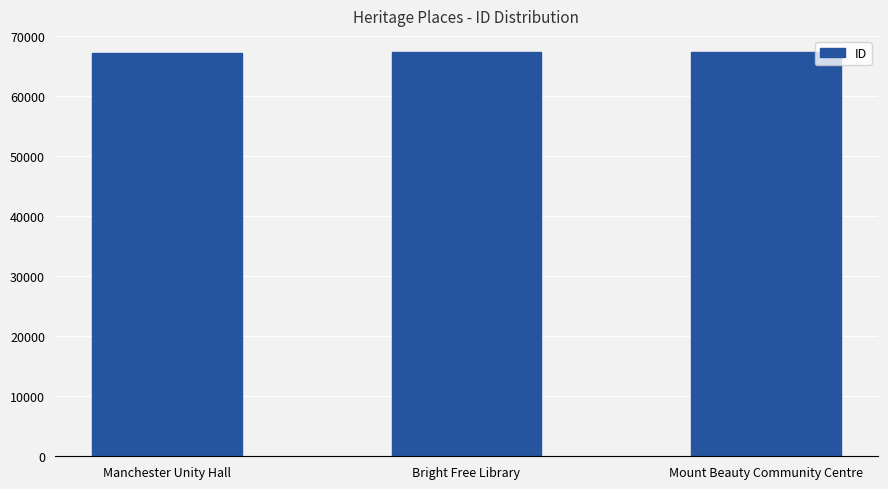

What is the difference between the second highest and minimum values?

22